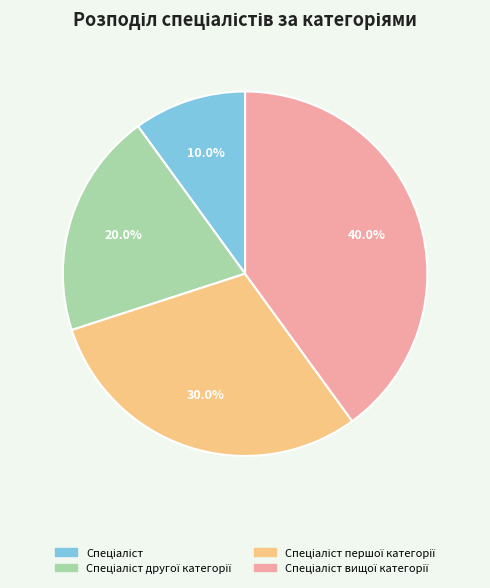

Does any single category account for the majority?

No